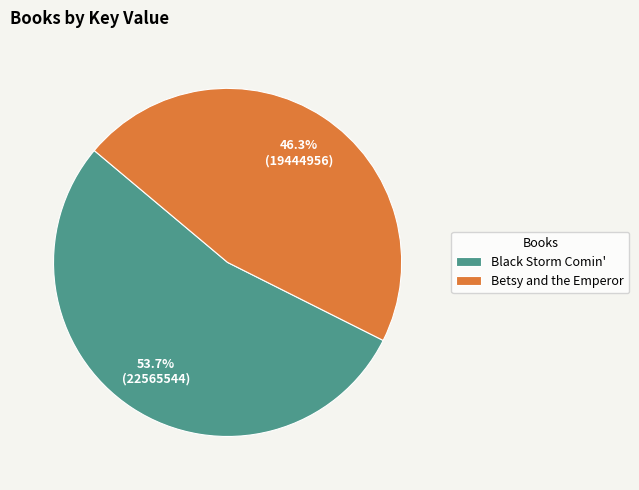

Rank the categories by value from highest to lowest.

Black Storm Comin', Betsy and the Emperor